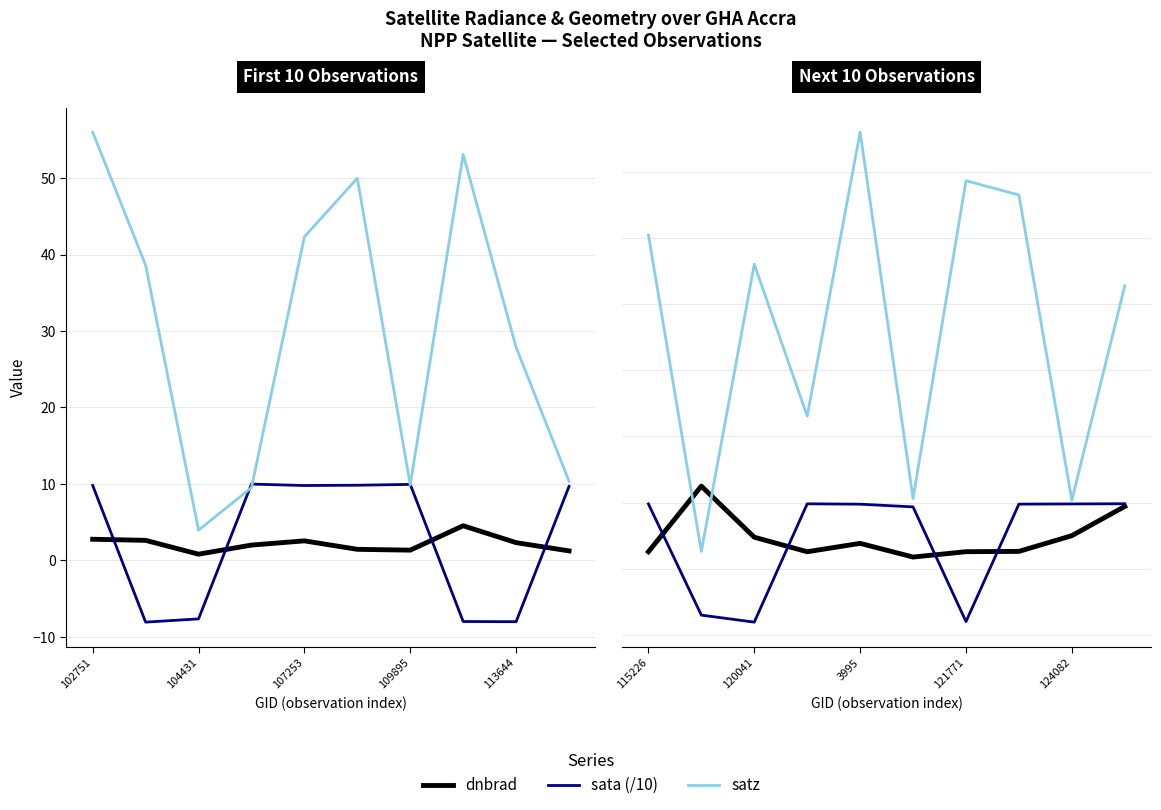

How many interior local valleys does the satz series have?

2